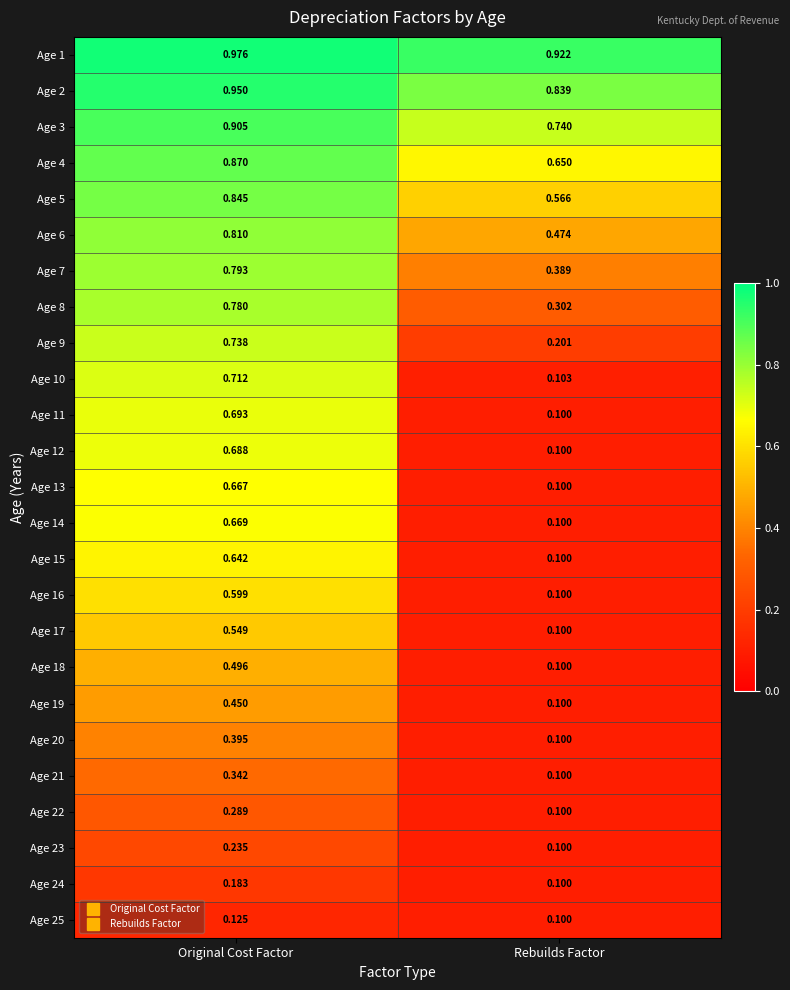

At which label does Age 13 reach its minimum?

Rebuilds Factor